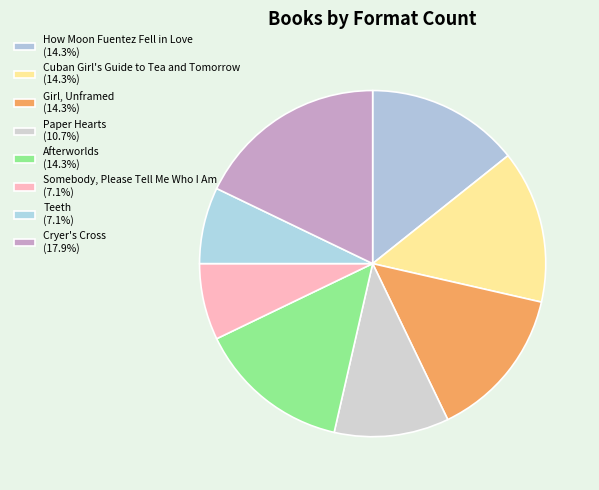

True or false: Somebody, Please Tell Me Who I Am accounts for 16% of the total.

False